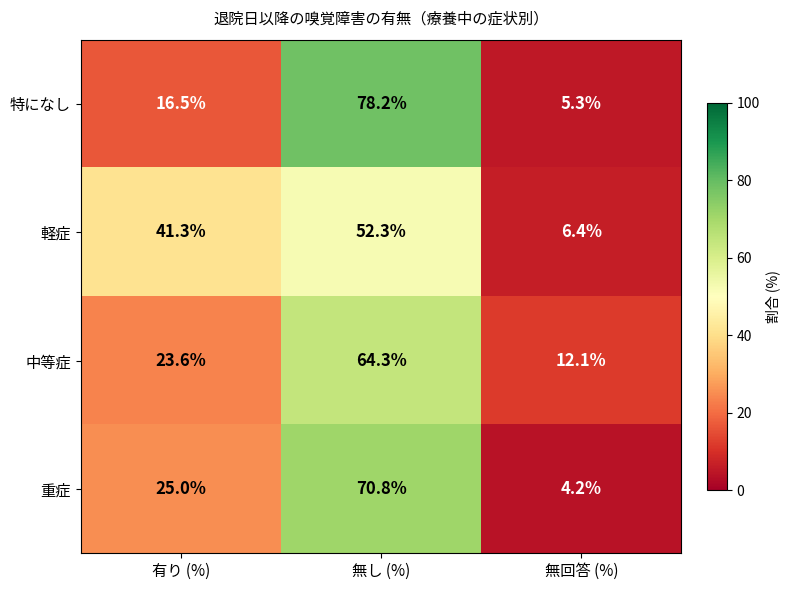

Between 無し (%) and 無回答 (%), which series saw the biggest shift?

特になし